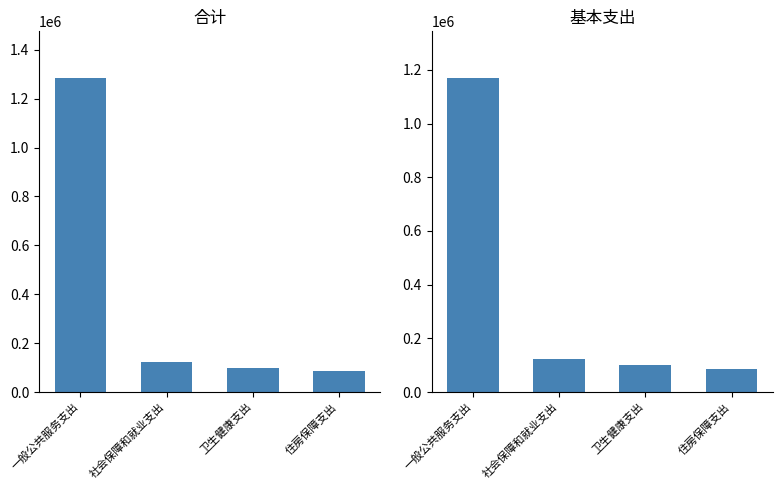

Reading right to left, list all the values displayed in this chart.

合计: 住房保障支出=84238.1	卫生健康支出=100049.9	社会保障和就业支出=123994.3	一般公共服务支出=1283090.0
基本支出: 住房保障支出=84238.1	卫生健康支出=100049.9	社会保障和就业支出=123994.3	一般公共服务支出=1168090.0